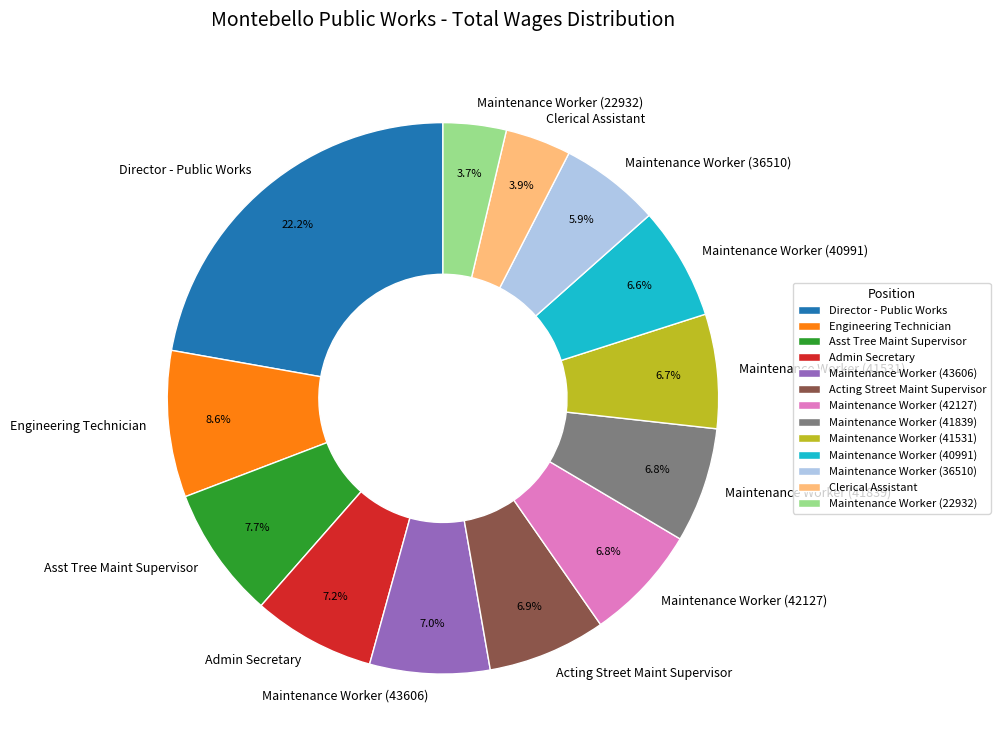

Is Maintenance Worker (41531) the majority of the pie?

No